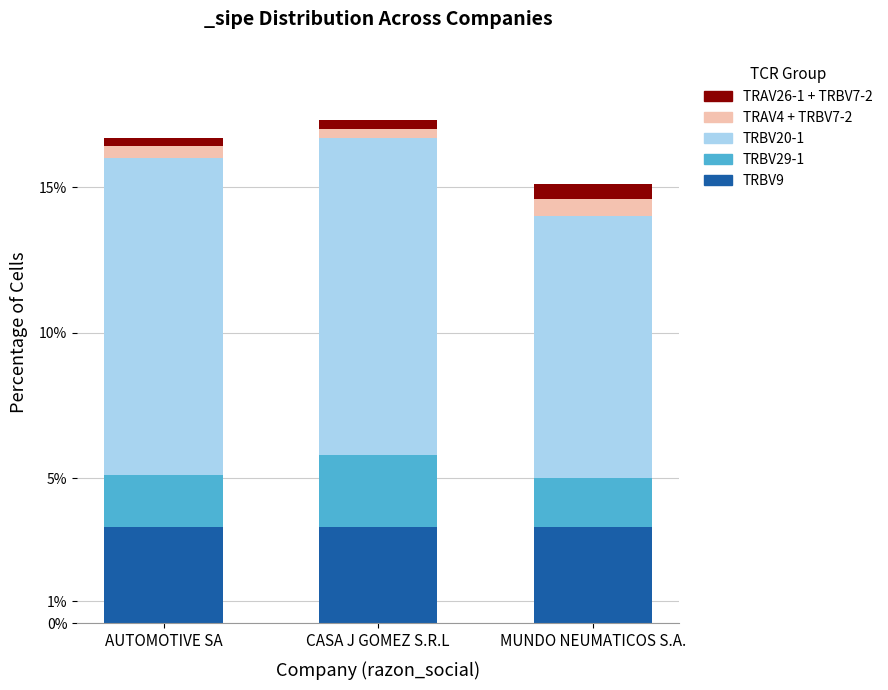

What are all the series names shown in the legend?

TRAV26-1 + TRBV7-2, TRAV4 + TRBV7-2, TRBV20-1, TRBV29-1, TRBV9